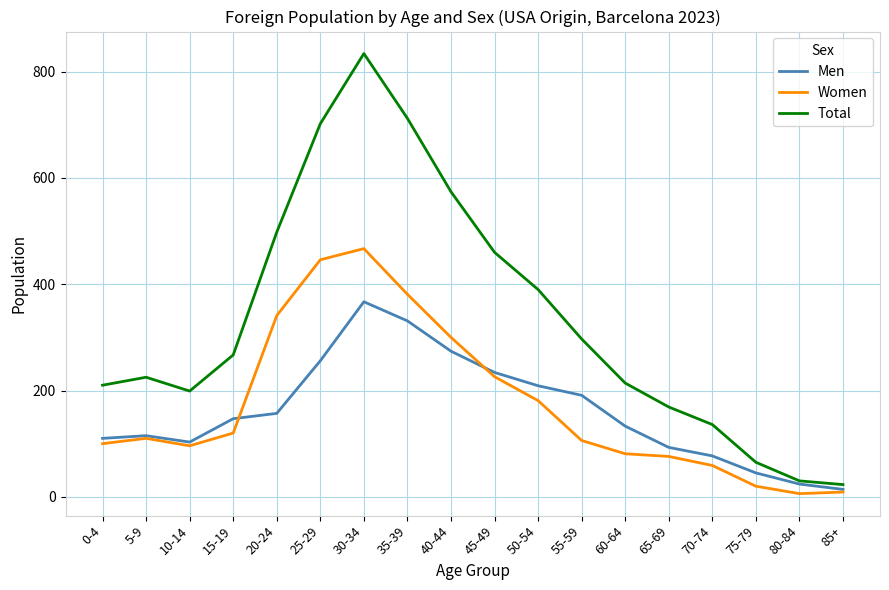

What is the greatest value displayed?

834